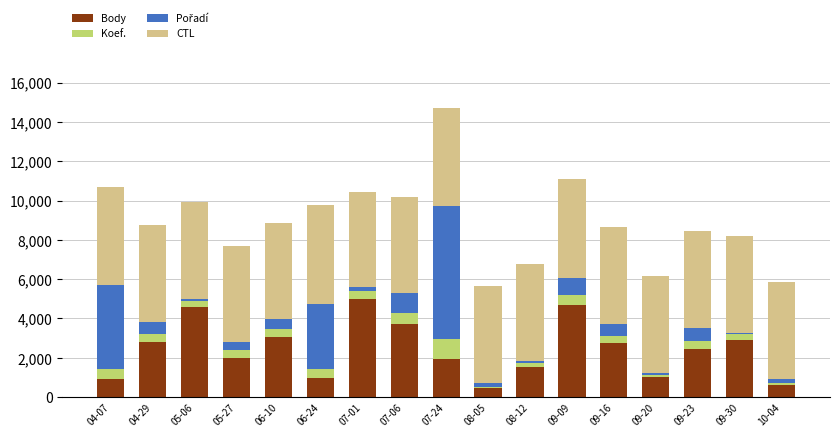

How many bars are there in total?

17